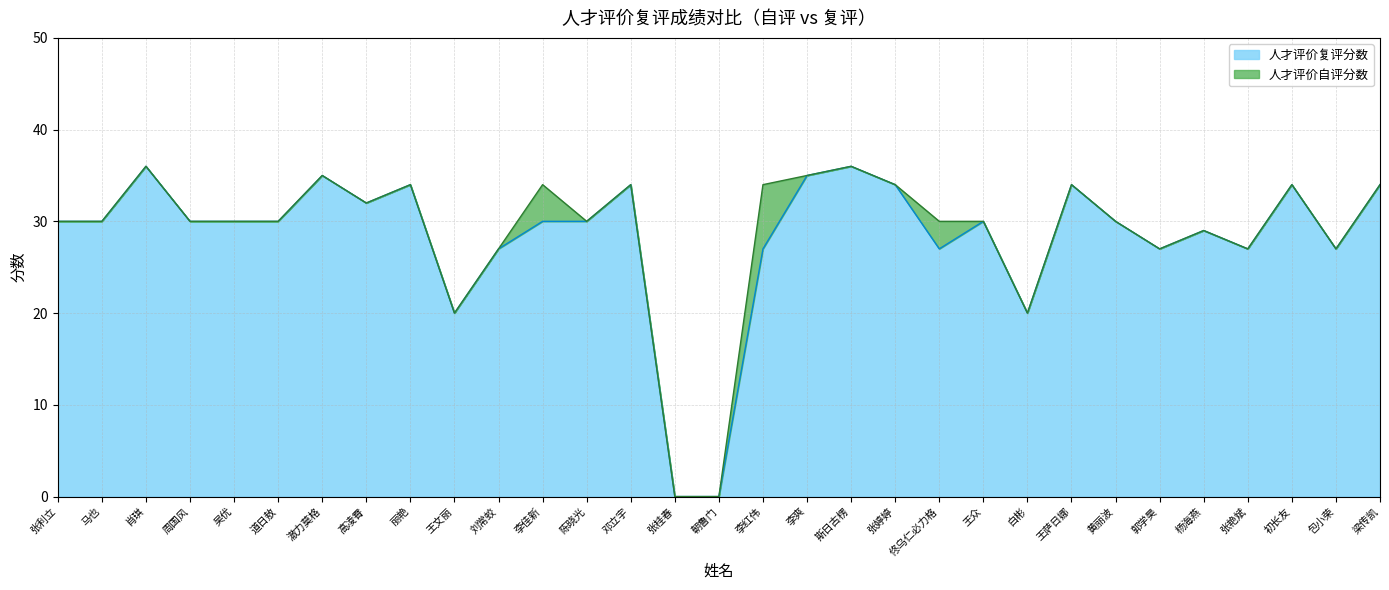

How many categories are shown in the chart?

31